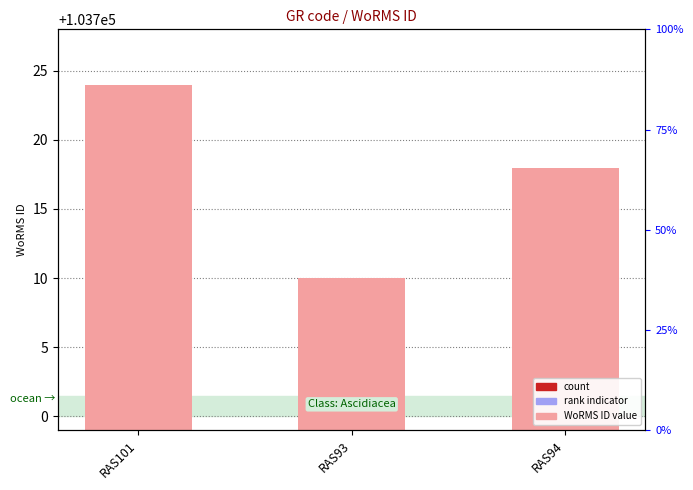

The value of WoRMS ID value at RAS93 is 141888.1. True or false?

False